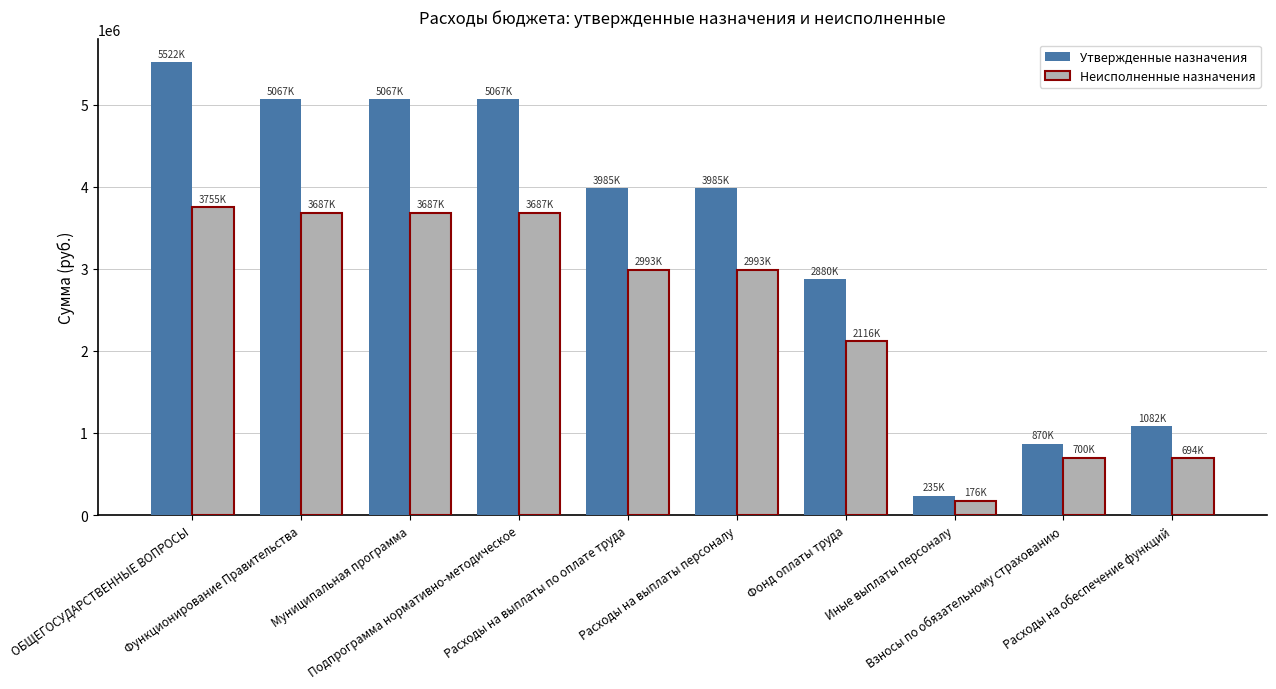

What is the difference between the maximum and minimum values in the Неисполненные назначения series?

3579020.8